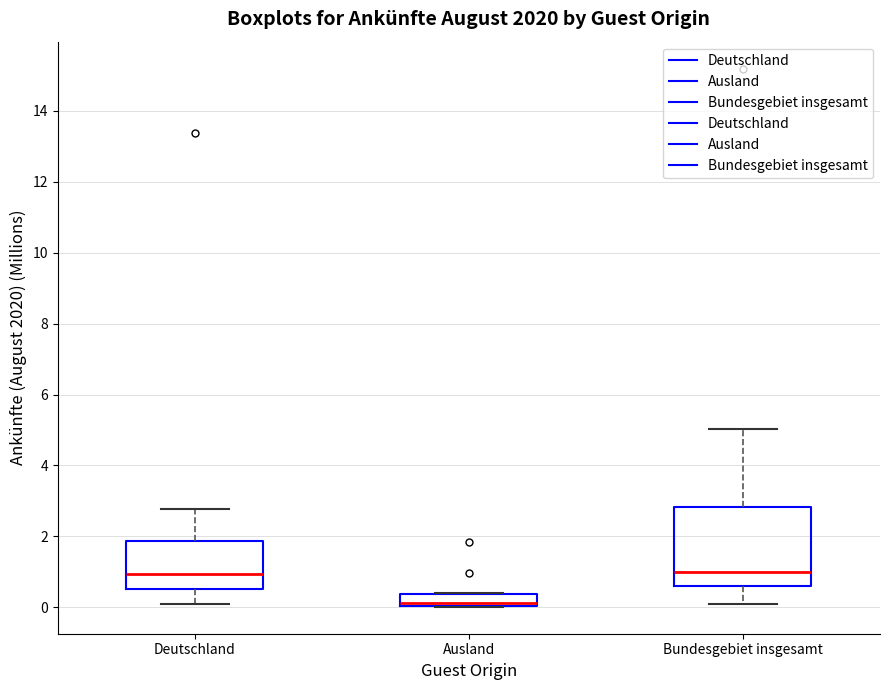

Reading left to right, transcribe this box plot: for each box, give where its median line is, the range the box spans, and where its two whiskers end, as read against the y-axis. The values are not printed on the chart, so give them approximately, as read against the axis.

Deutschland: median 1.0, box 0.6 to 1.8, whiskers 0.0 to 2.8
Ausland: median 0.2, box 0.0 to 0.4, whiskers 0.0 to 0.4
Bundesgebiet insgesamt: median 1.0, box 0.6 to 2.8, whiskers 0.0 to 5.0